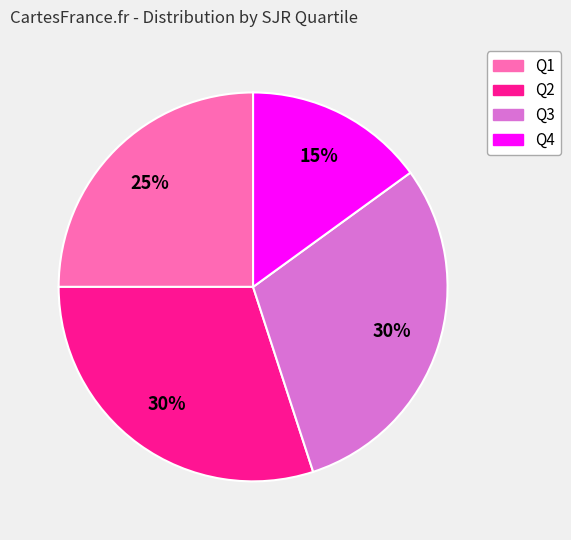

Count the number of slices in the pie.

4